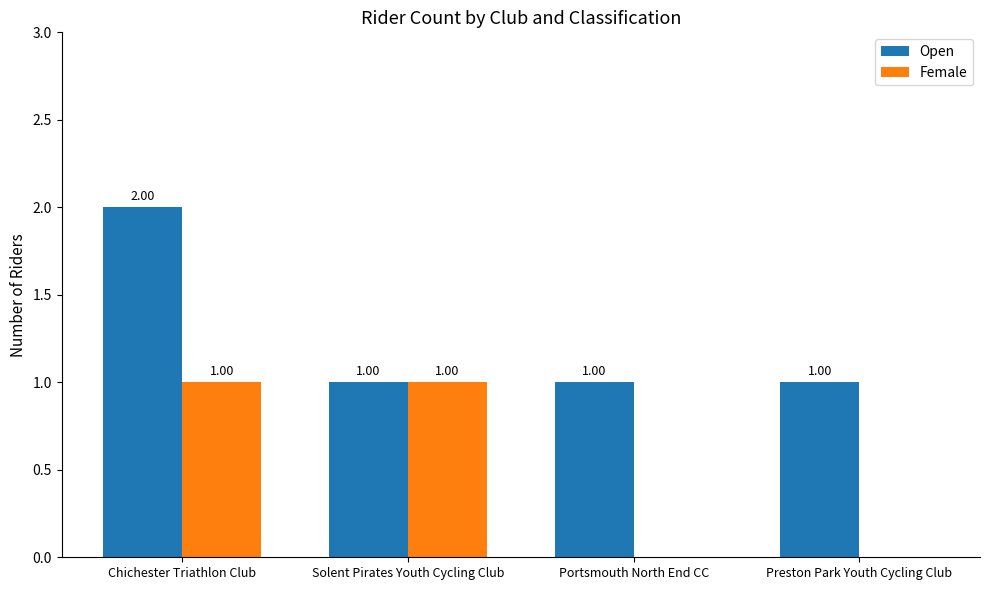

Reading right to left, transcribe all the data shown in this chart.

Open: Preston Park Youth Cycling Club=1	Portsmouth North End CC=1	Solent Pirates Youth Cycling Club=1	Chichester Triathlon Club=2
Female: Preston Park Youth Cycling Club=0	Portsmouth North End CC=0	Solent Pirates Youth Cycling Club=1	Chichester Triathlon Club=1